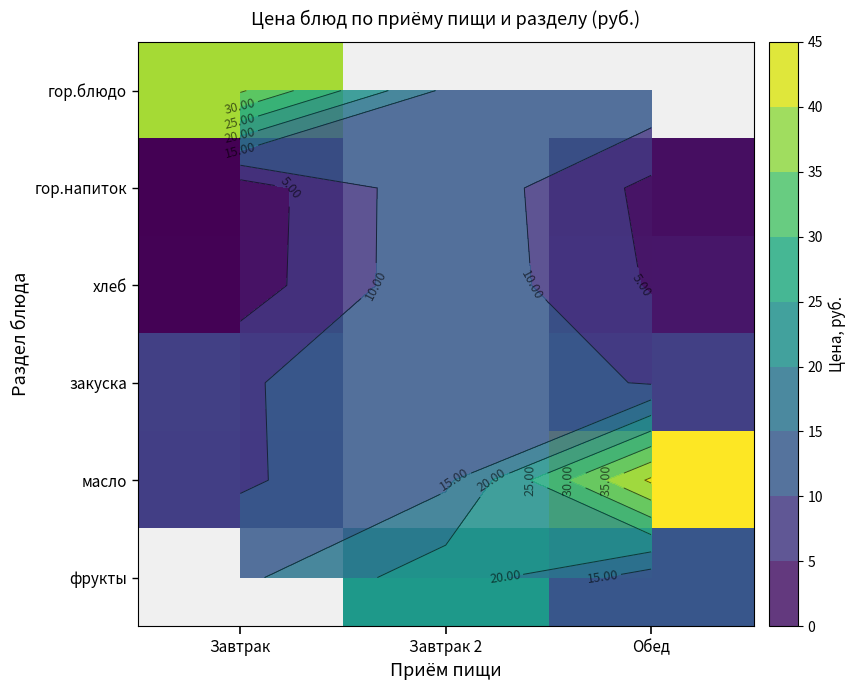

How many categories are shown in the chart?

3